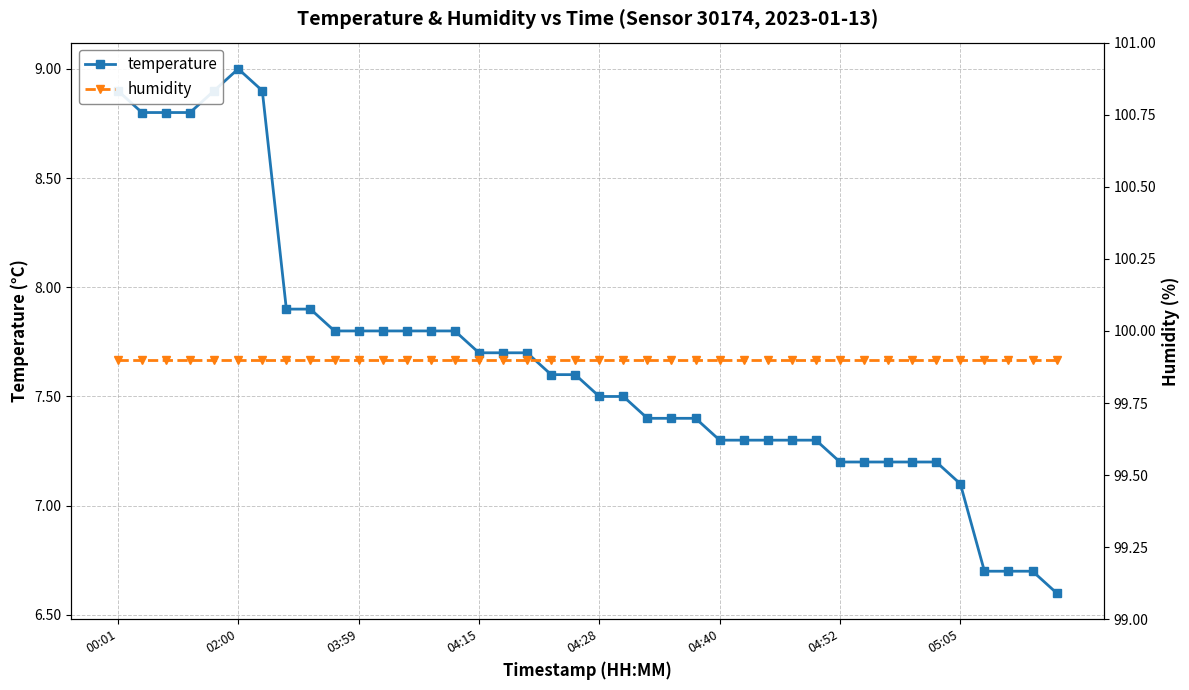

The value of humidity at 14 is 99.9. True or false?

True